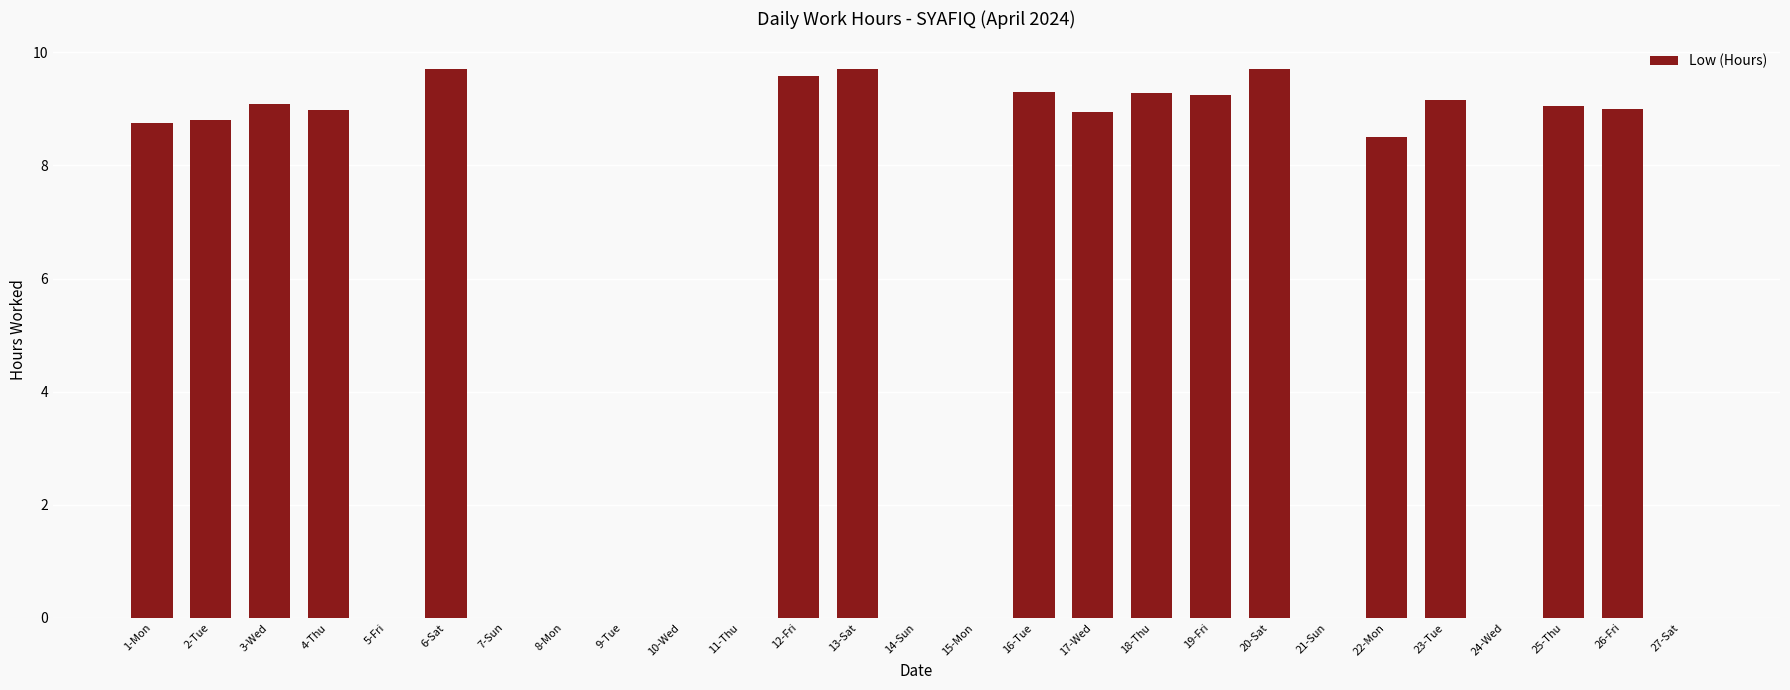

What is the change in value from 5-Fri to 22-Mon?

+8.5